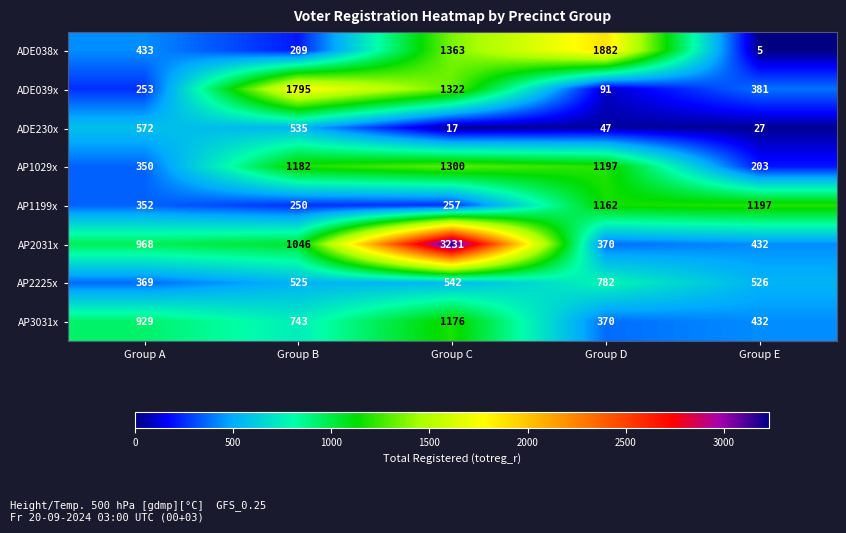

What is the difference between the maximum and minimum values in the AP2225x series?

413